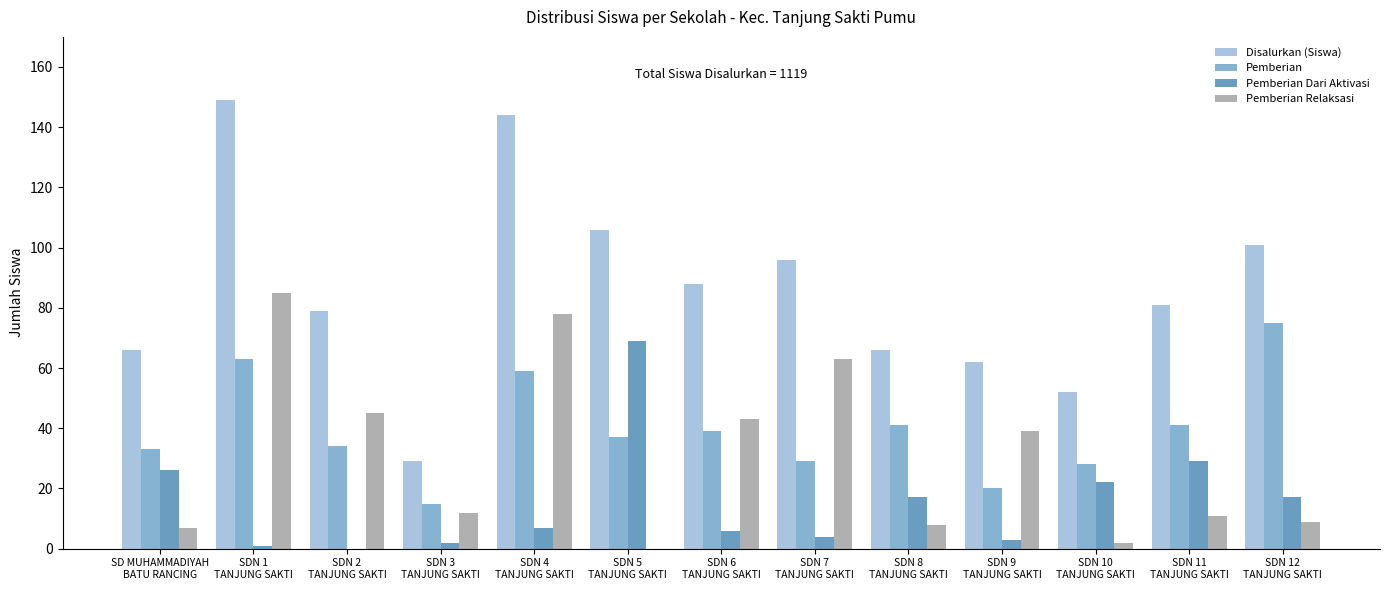

Which series changed the most between SDN 3
TANJUNG SAKTI and SDN 10
TANJUNG SAKTI?

Disalurkan (Siswa)